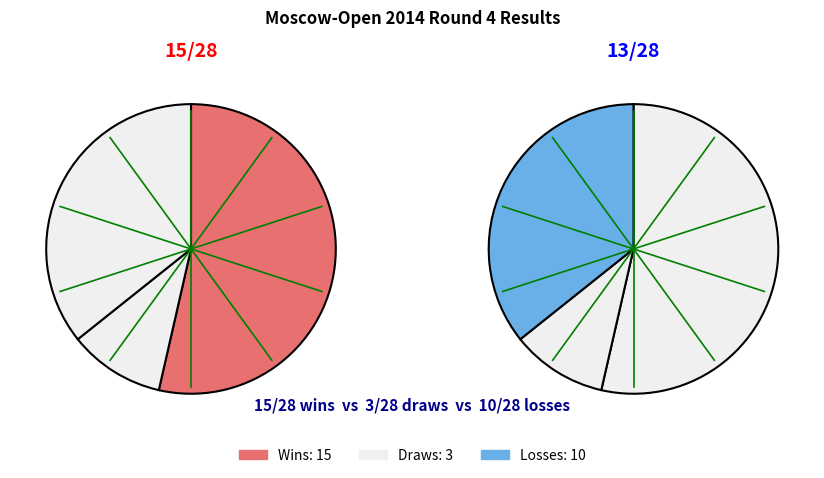

Is it true that Krupnova Anna is 19% of the pie?

False